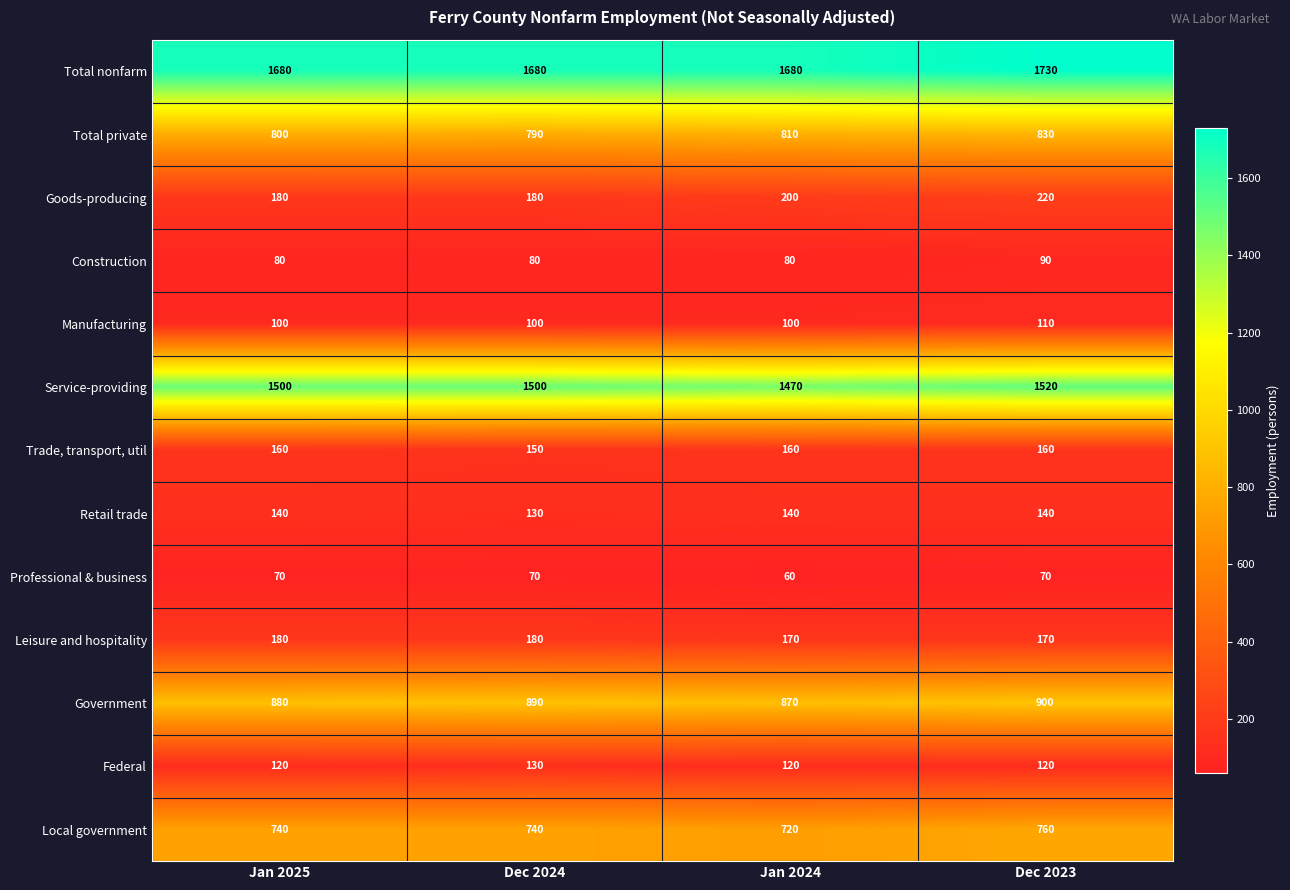

Is it true that Professional & business equals 34 at Dec 2024?

False